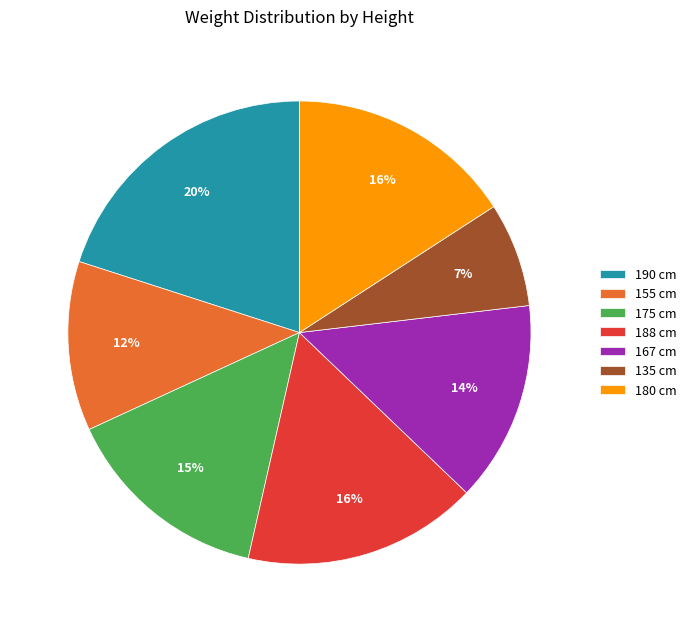

Does 188 cm represent more than half of the total?

No